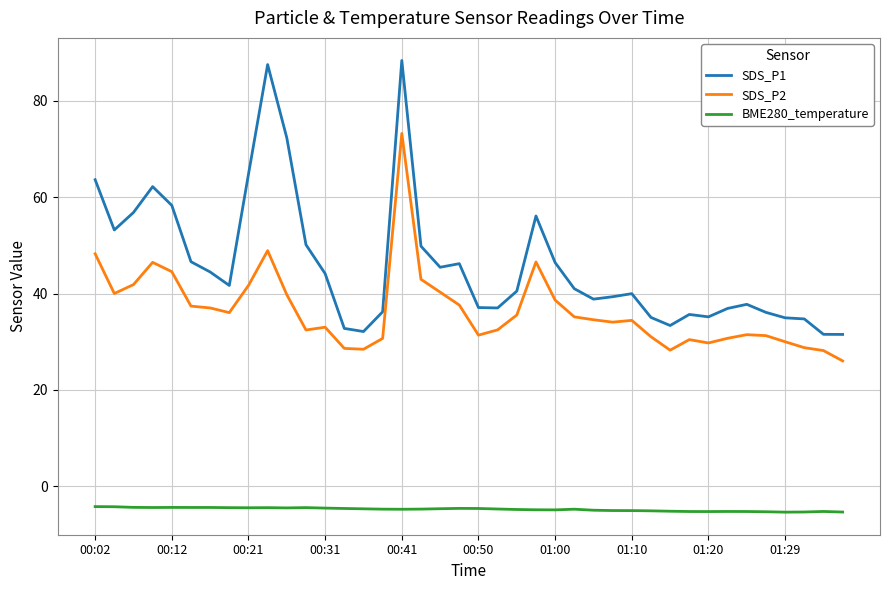

Which series has the widest spread of values?

SDS_P1